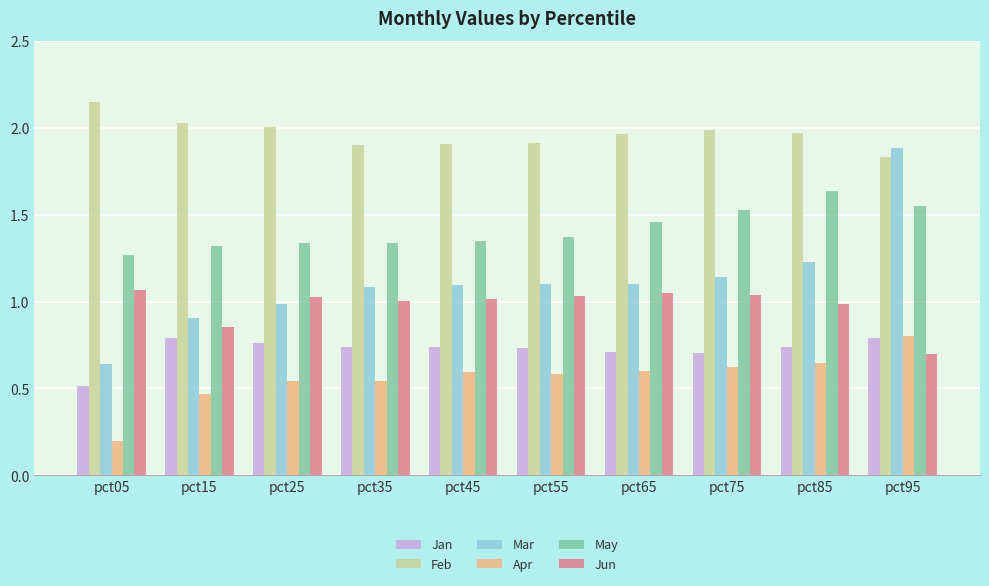

How many May values are between 1 and 2?

10